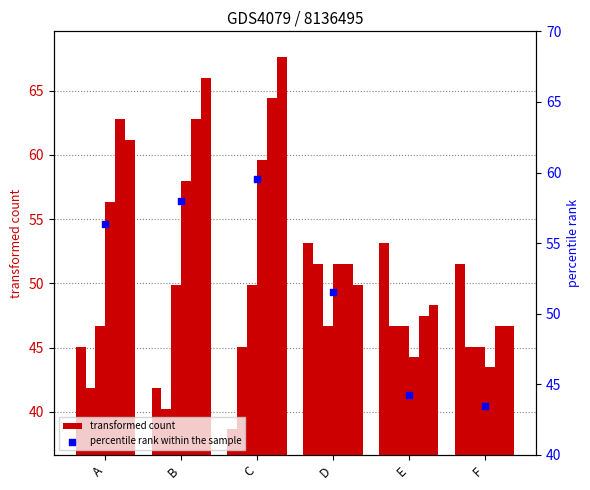

What is the ratio of the value at D to the value at C?

0.9